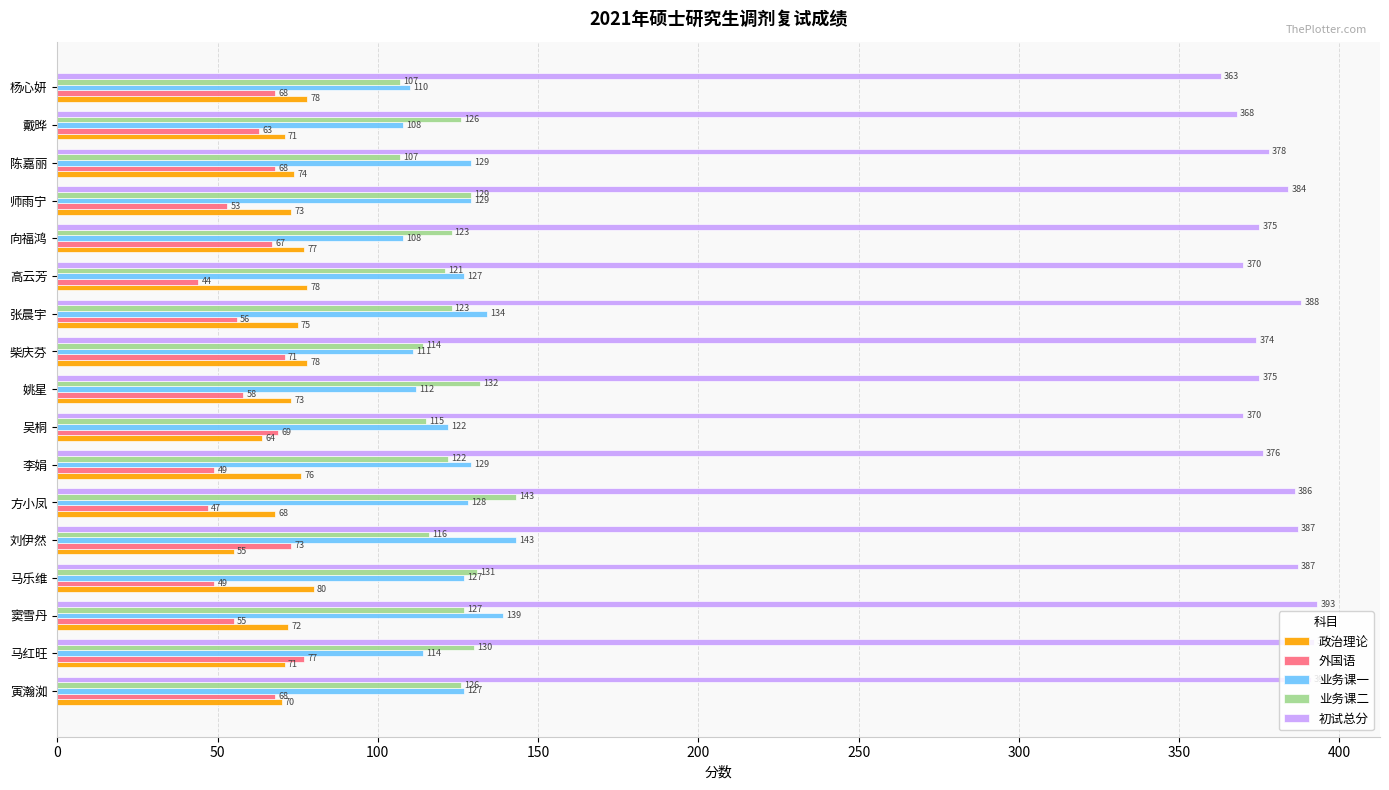

Which series has the largest total across all categories?

初试总分